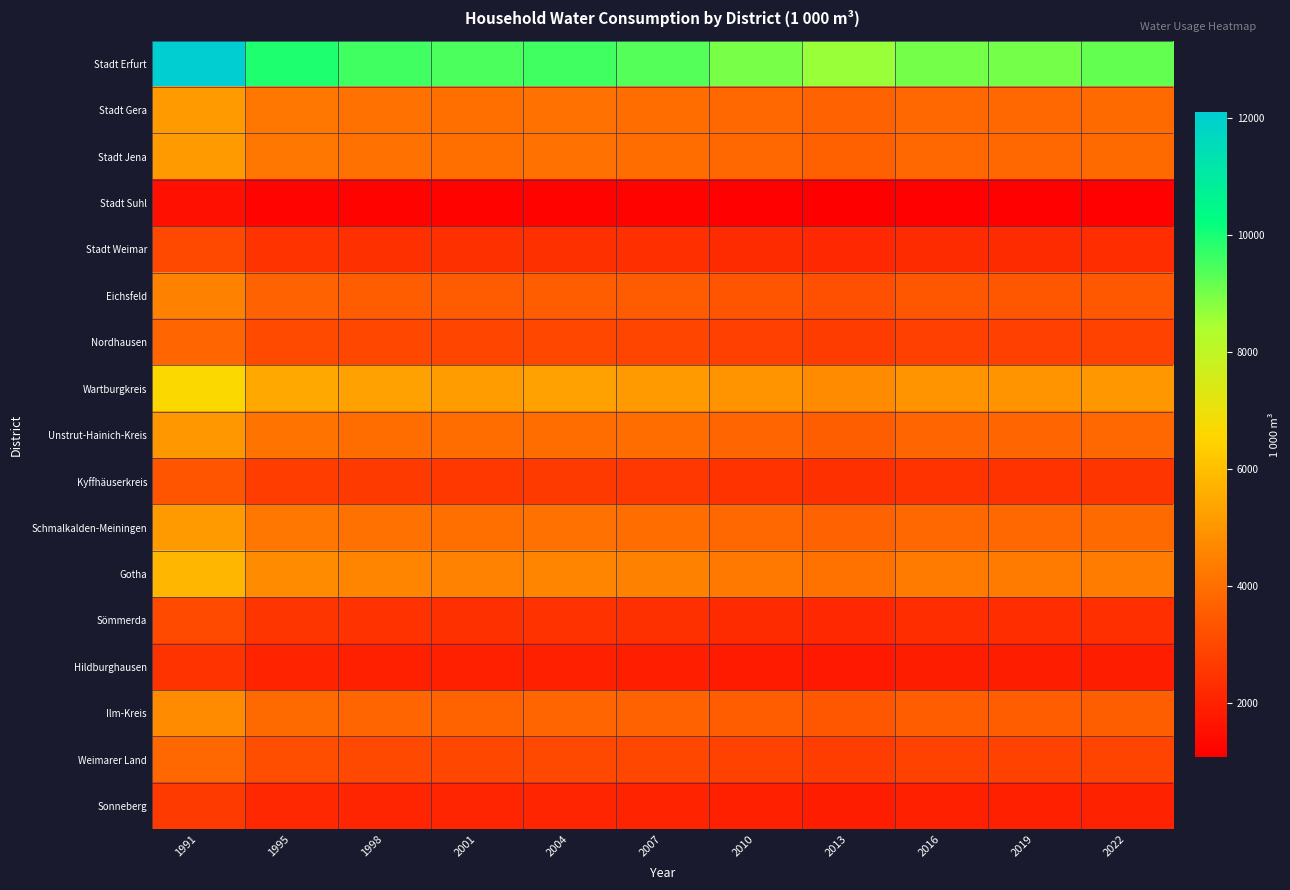

What is the greatest value displayed?

12092.1